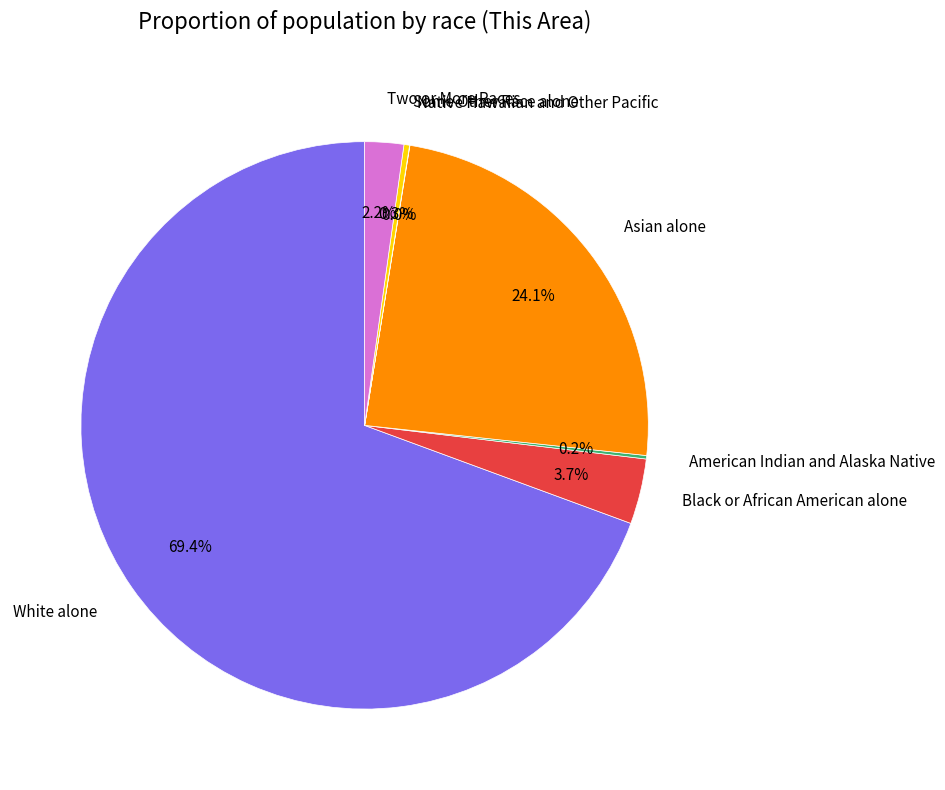

Which category has the biggest portion of the pie?

White alone